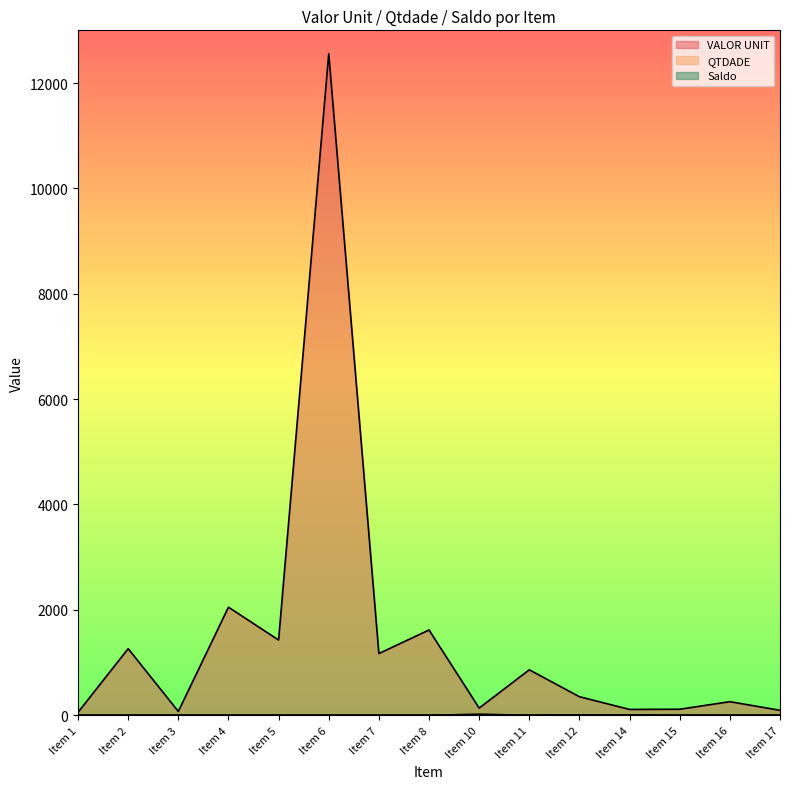

Rank the categories by VALOR UNIT value from highest to lowest.

Item 6, Item 4, Item 8, Item 5, Item 2, Item 7, Item 11, Item 12, Item 16, Item 10, Item 15, Item 14, Item 17, Item 3, Item 1